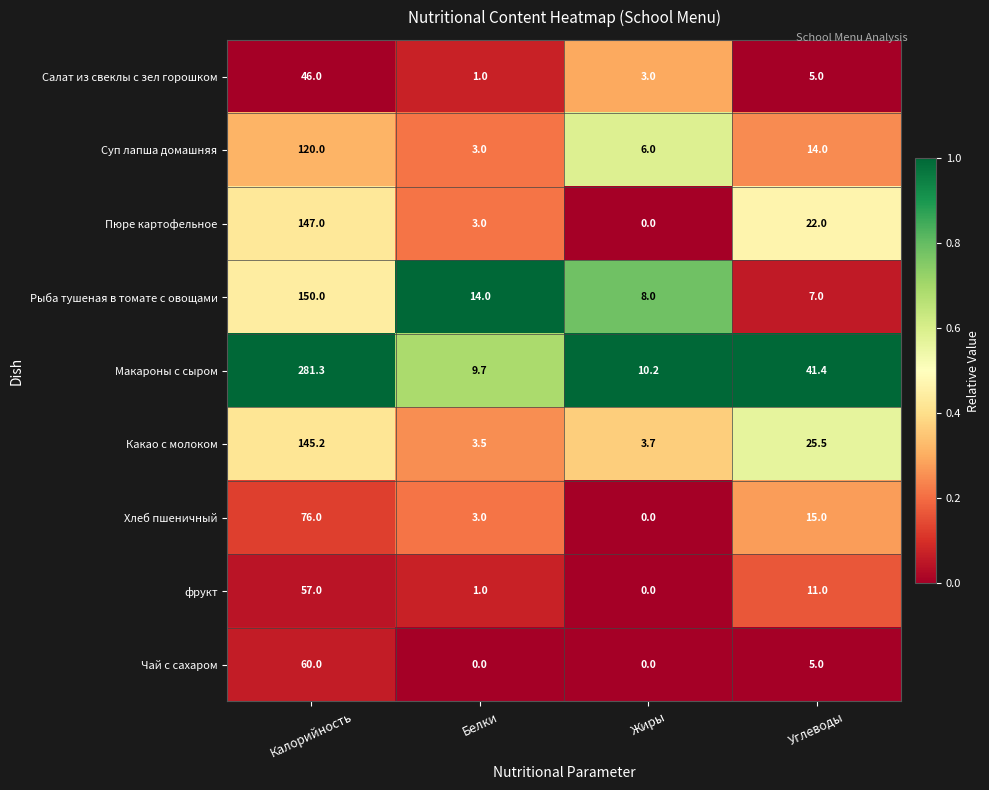

What is the total value across all series at Калорийность?

1082.5